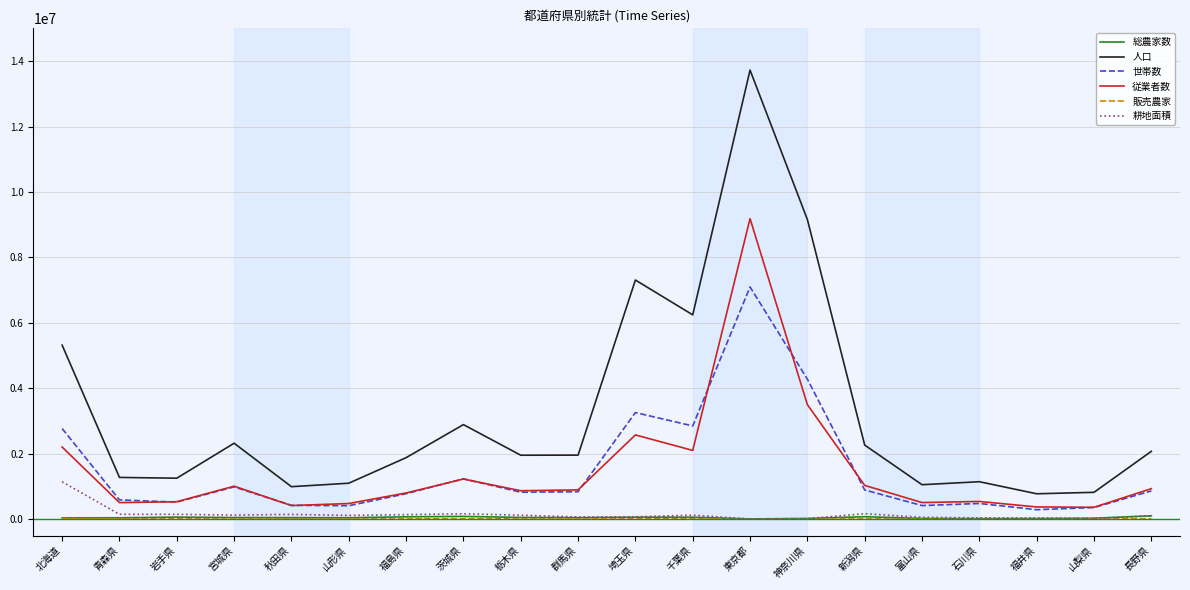

How many lines are shown in the chart?

6